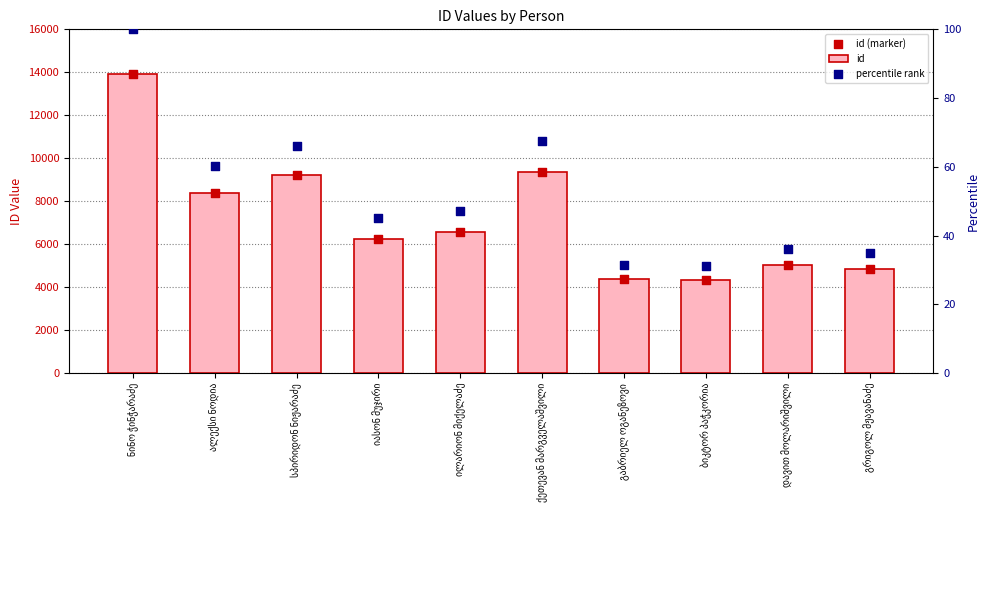

What are all the series names shown in the legend?

id, id (marker), percentile rank